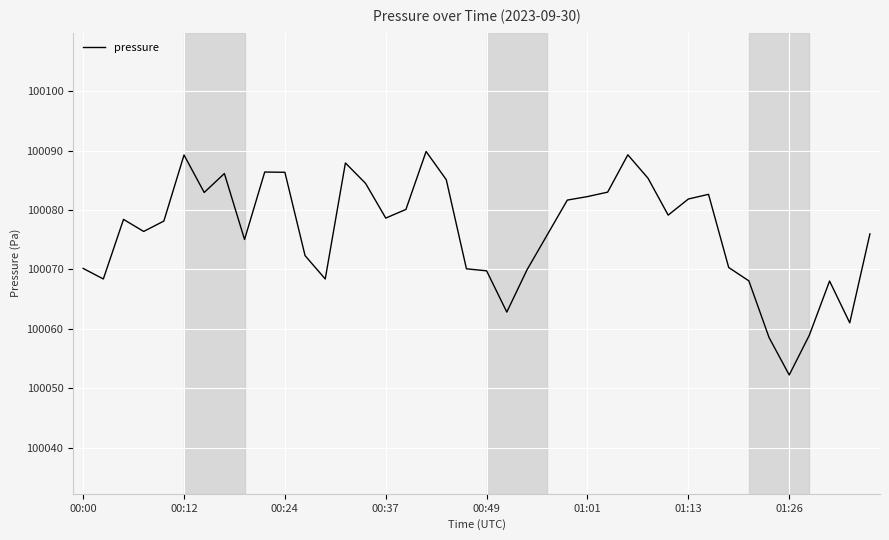

What is the difference between the maximum and minimum values?

37.6